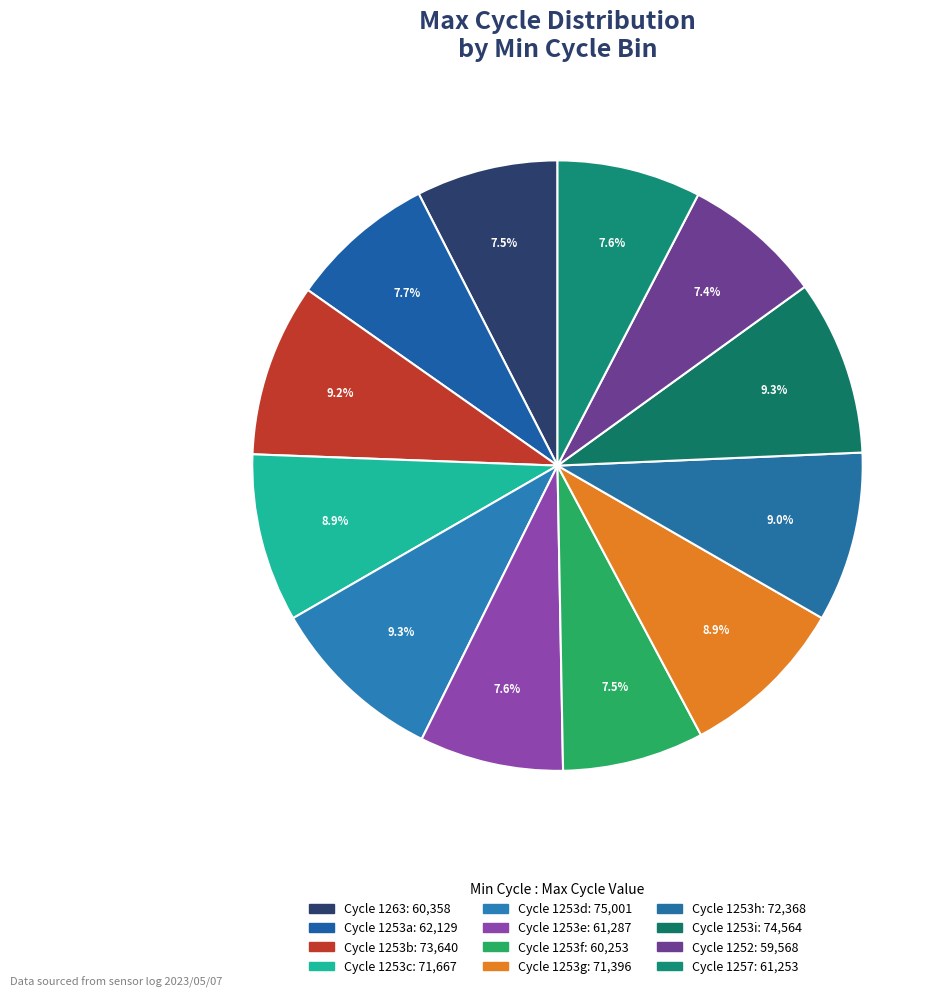

Which category has the smallest portion of the pie?

1252